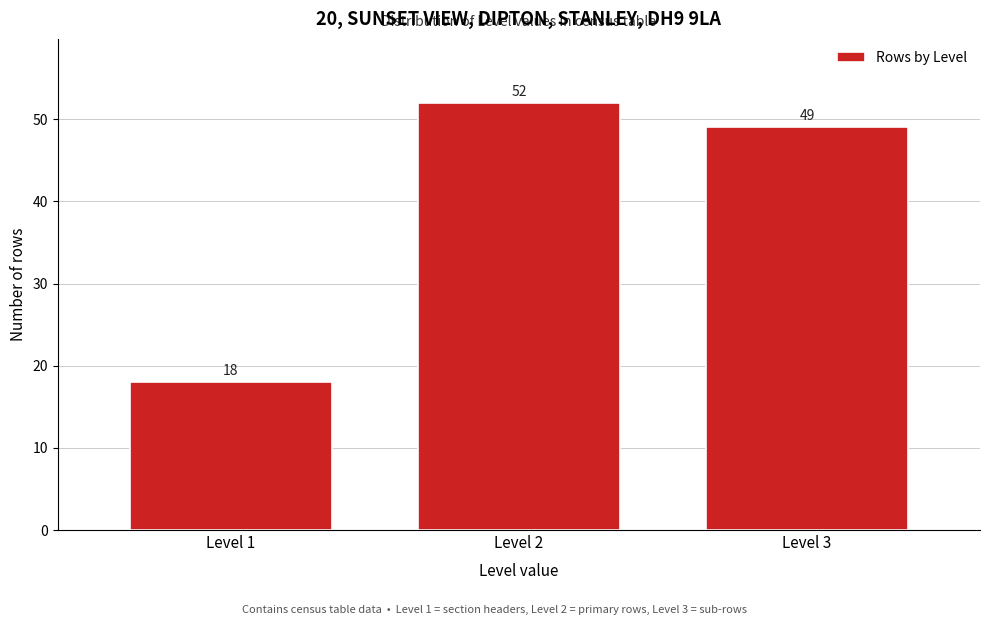

Reading left to right, extract all data points from this chart.

Level 1=18	Level 2=52	Level 3=49